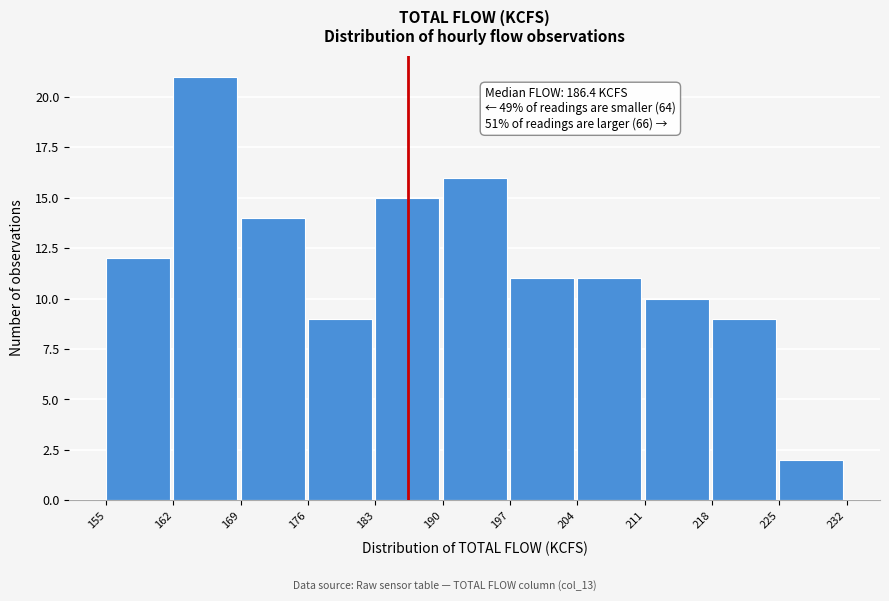

Over which range of the x-axis is the bar tallest?

162 to 169